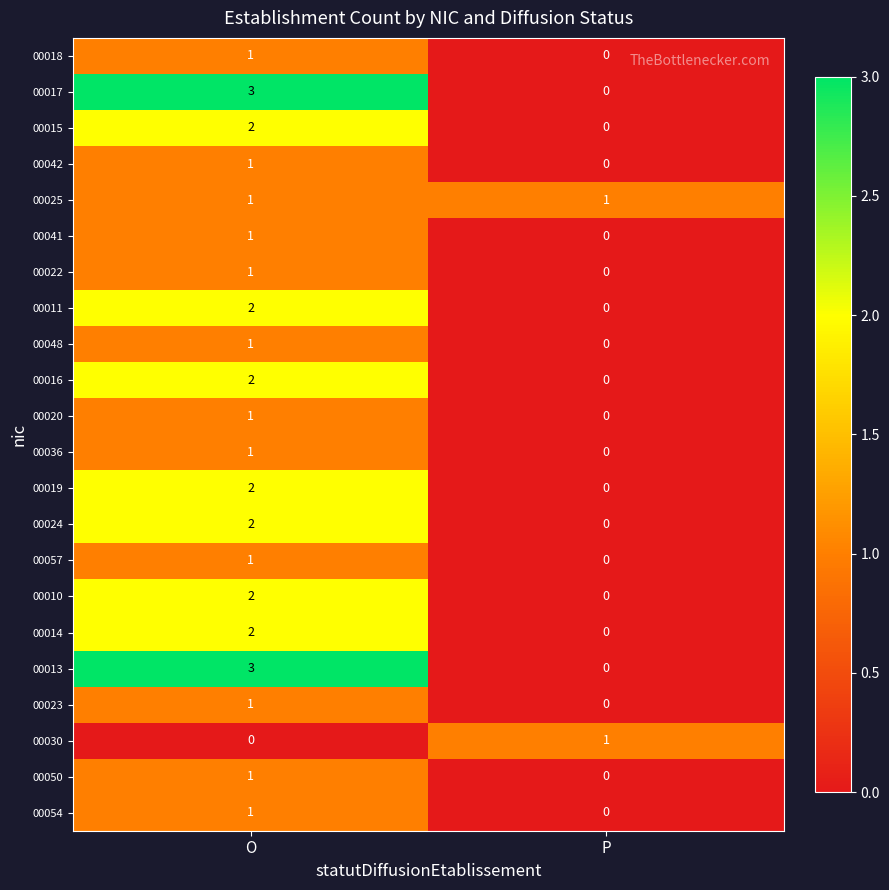

The 00020 series shows 1 at O. True or false?

True